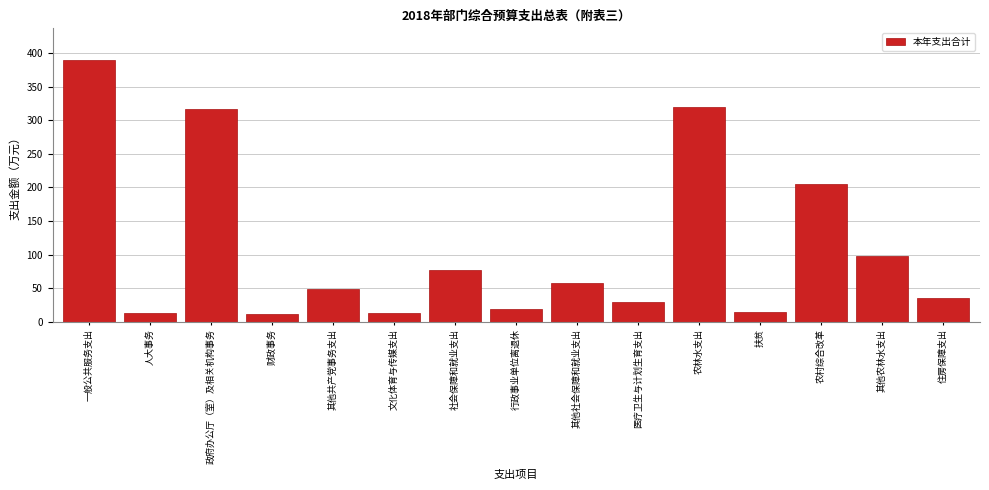

What is the greatest value displayed?

390.2